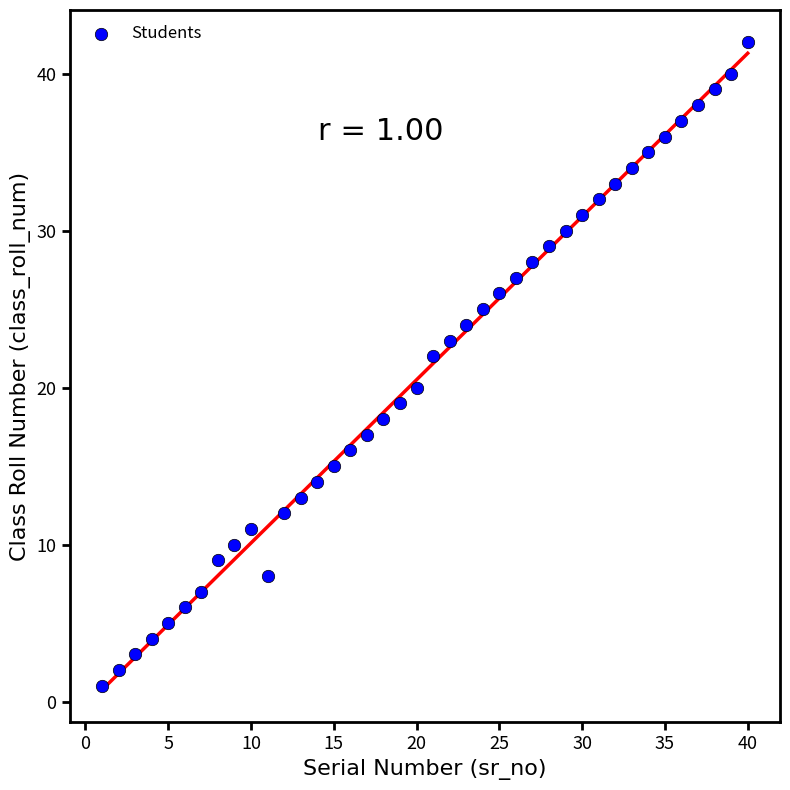

What is the range of X values (max minus min)?

39